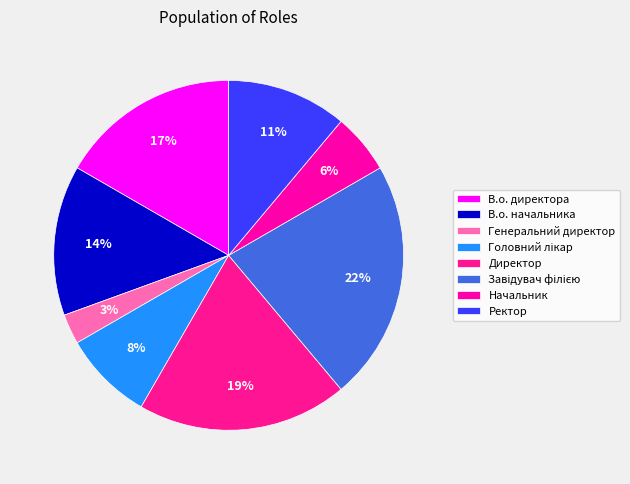

To the nearest percent, what is the difference between the largest and smallest slice percentages?

19%